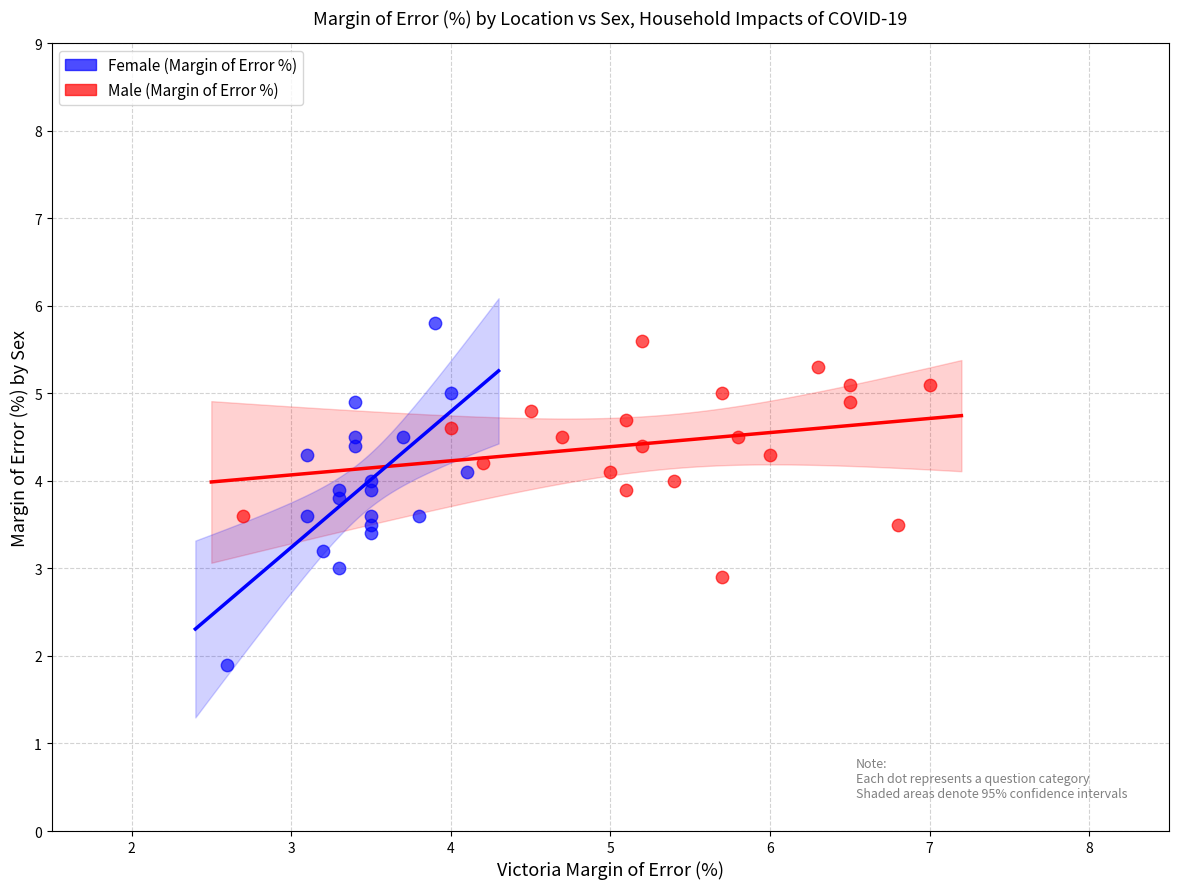

Which series reaches the minimum Y coordinate?

Female (Margin of Error %)